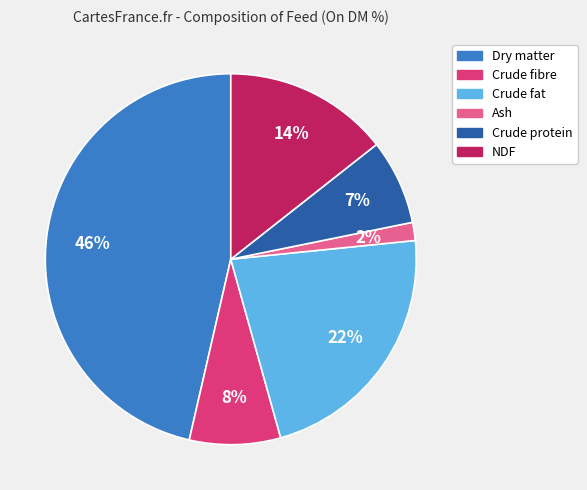

To the nearest percent, what is the average slice percentage?

17%